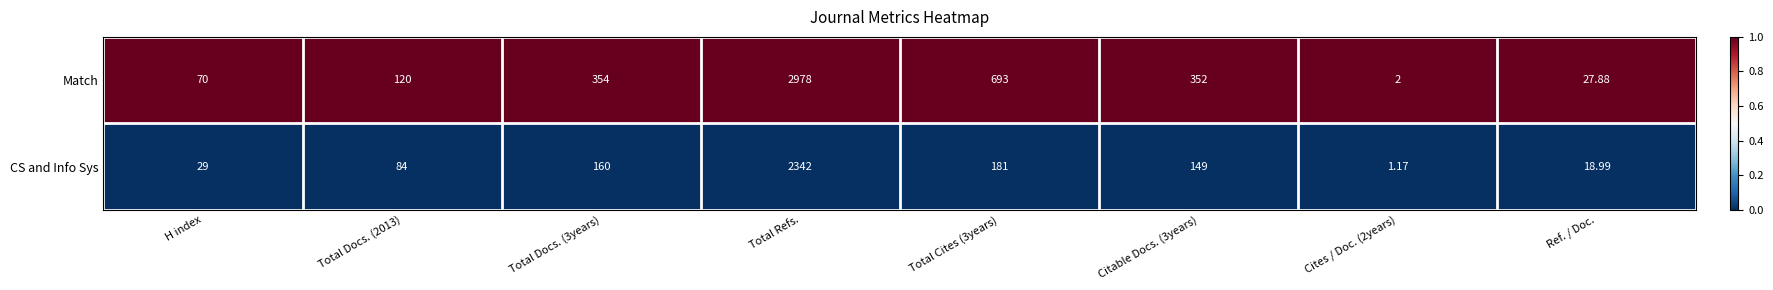

List the series in order of their peak value, lowest first.

CS and Info Sys, Match